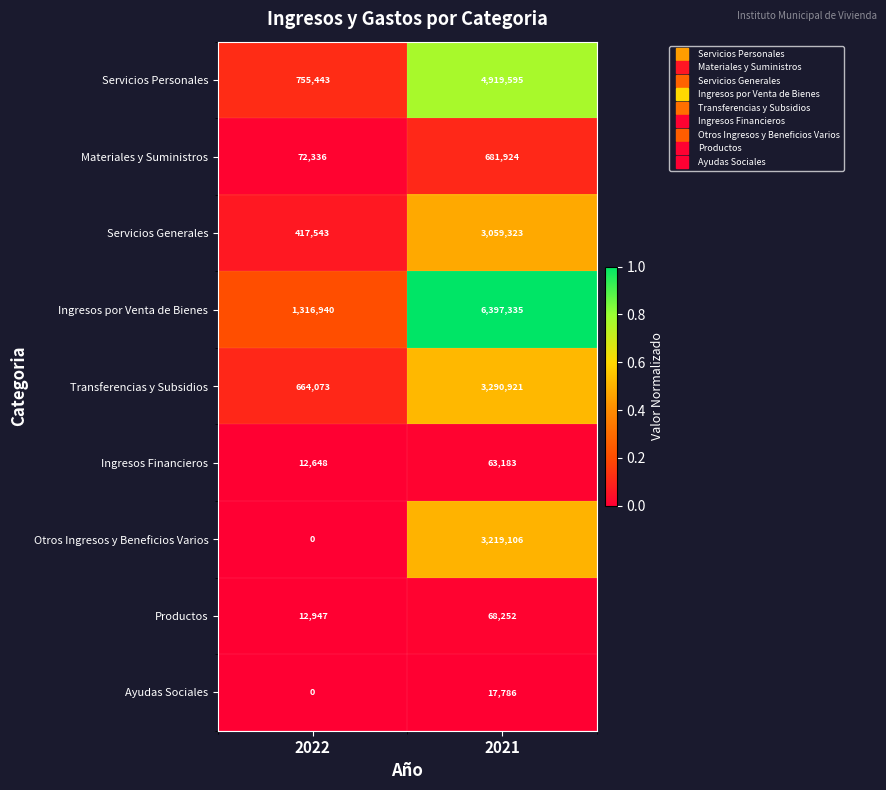

What is the total value across all series at 2021?

21717425